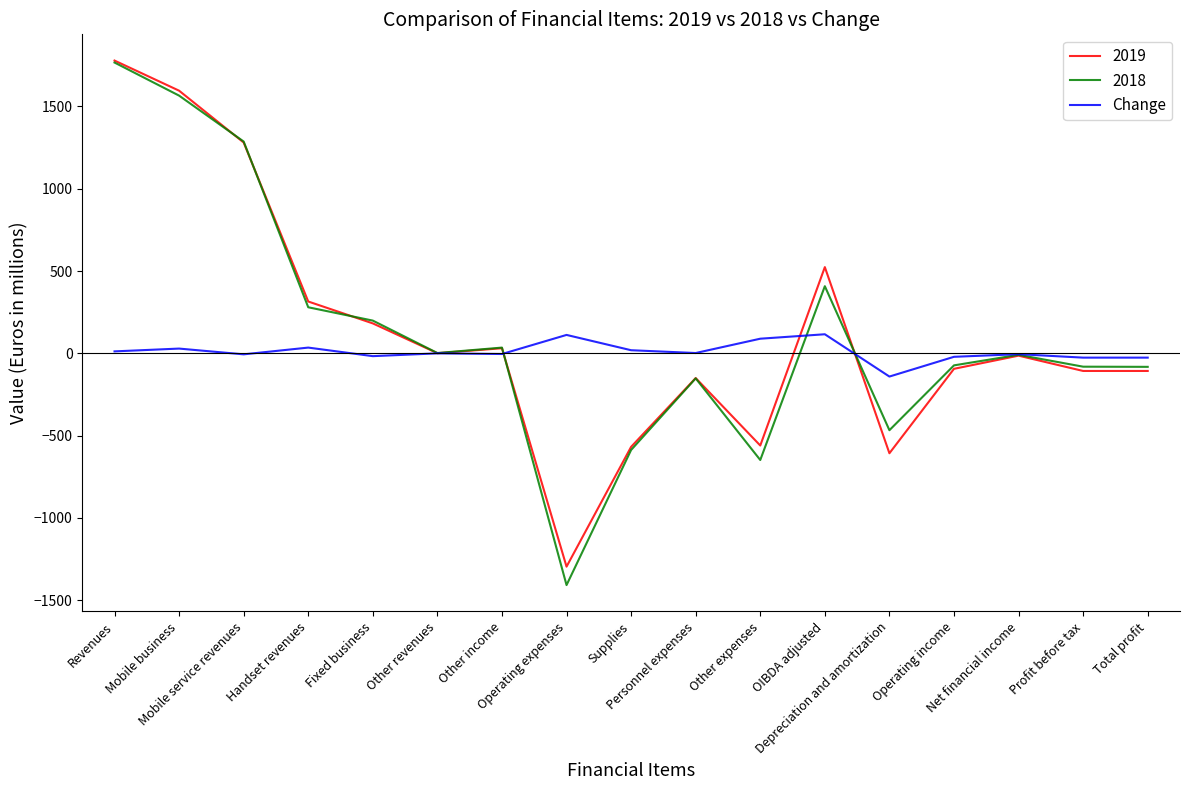

What is the greatest value displayed?

1779